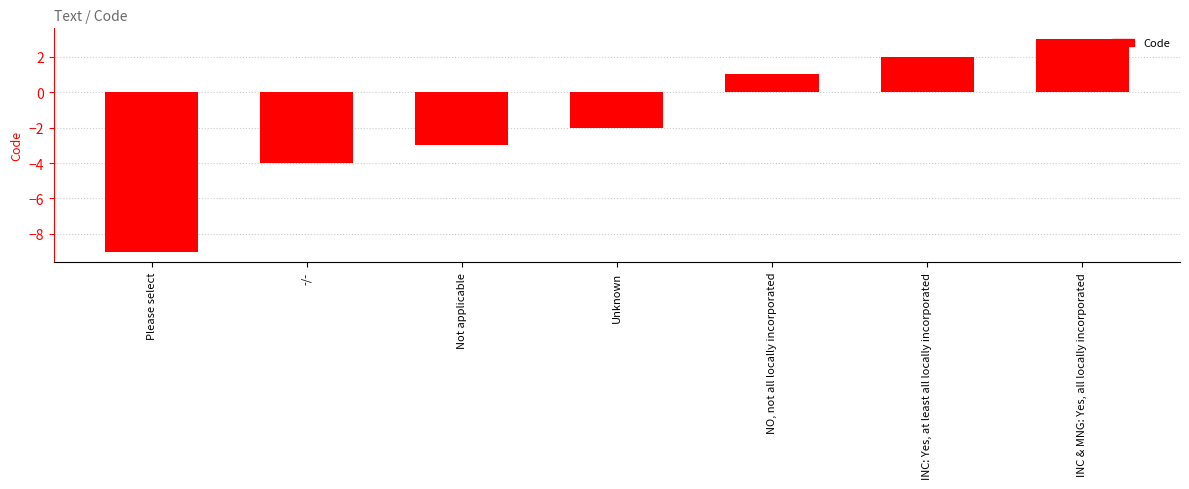

Which label corresponds to the largest value in the chart?

INC & MNG: Yes, all locally incorporated